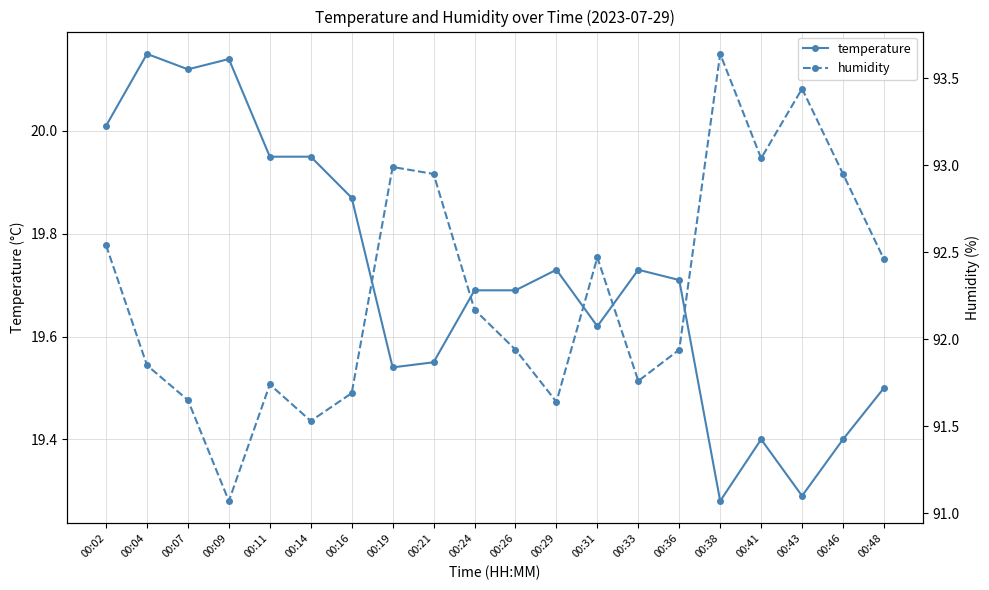

Is it true that temperature equals 6.6 at 00:38?

False